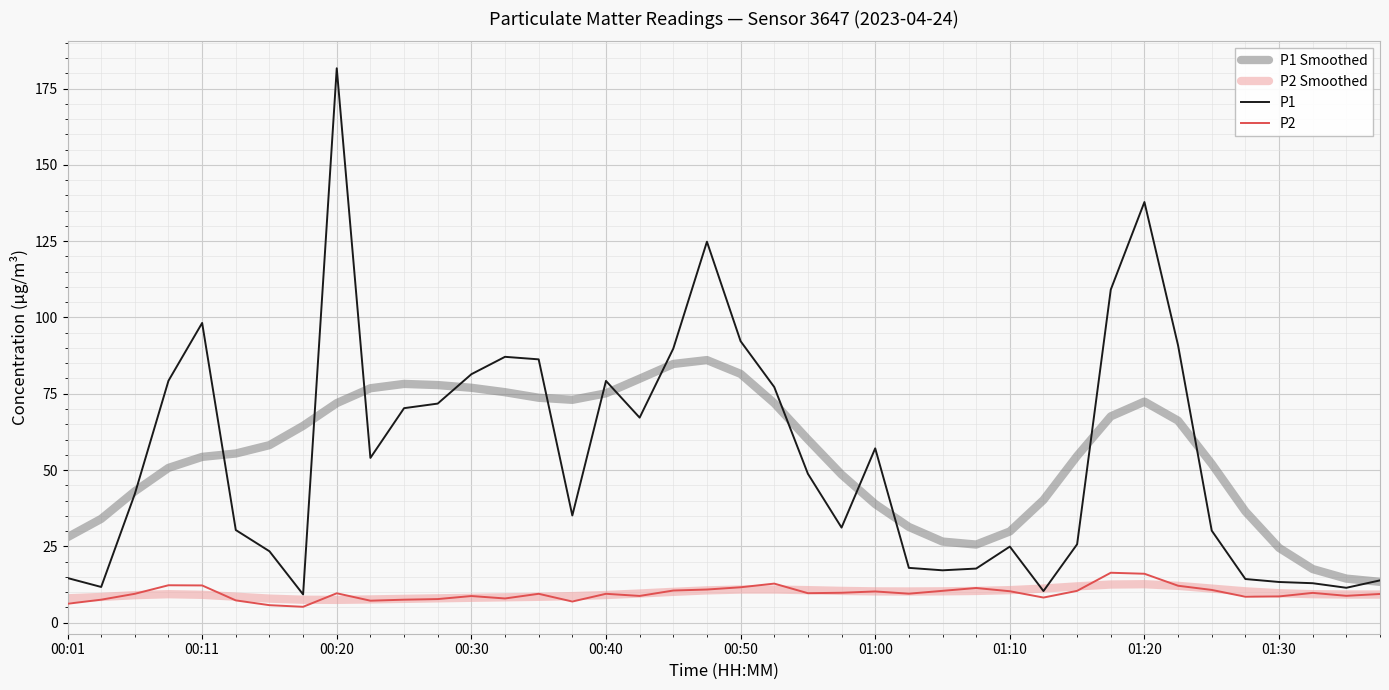

List the series in order of their peak value, highest first.

P1, P1 Smoothed, P2, P2 Smoothed